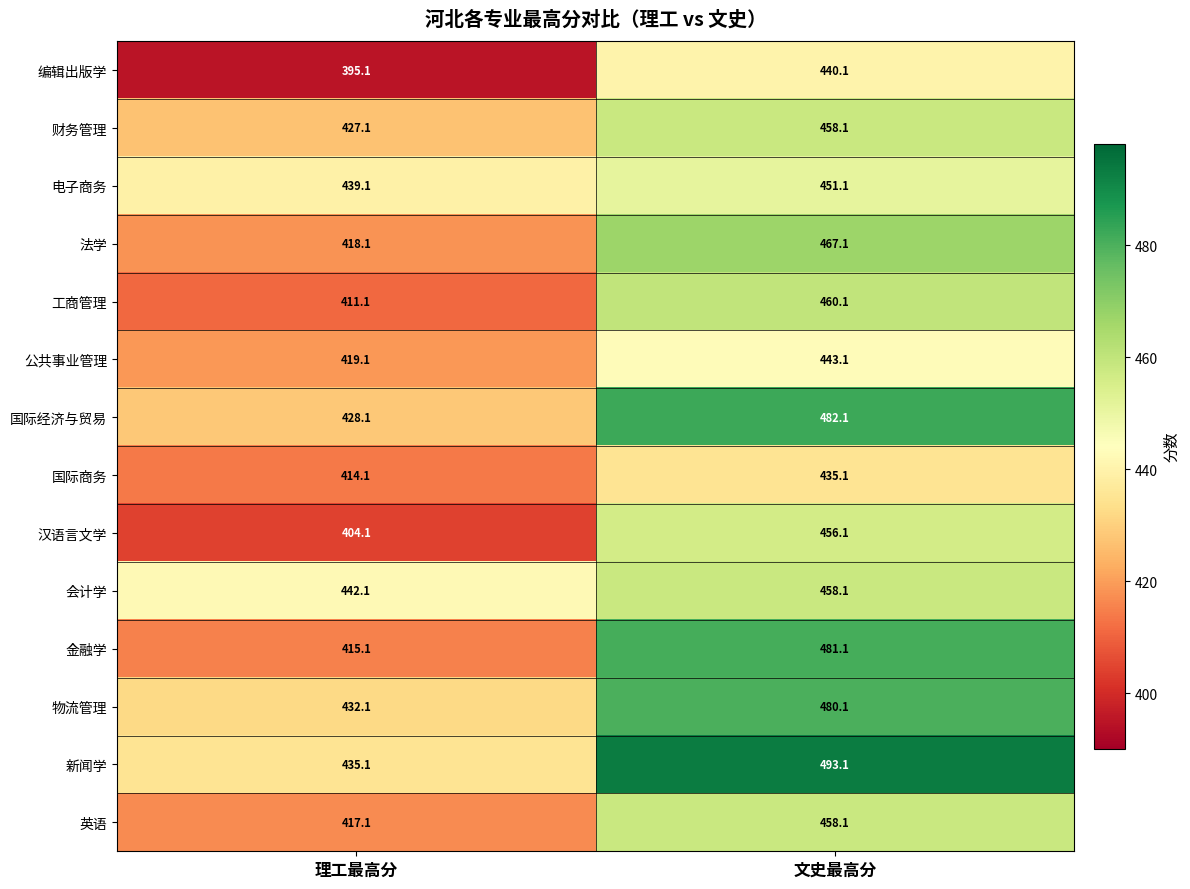

What is the sum of the 国际商务 values at 理工最高分 and 文史最高分?

849.2